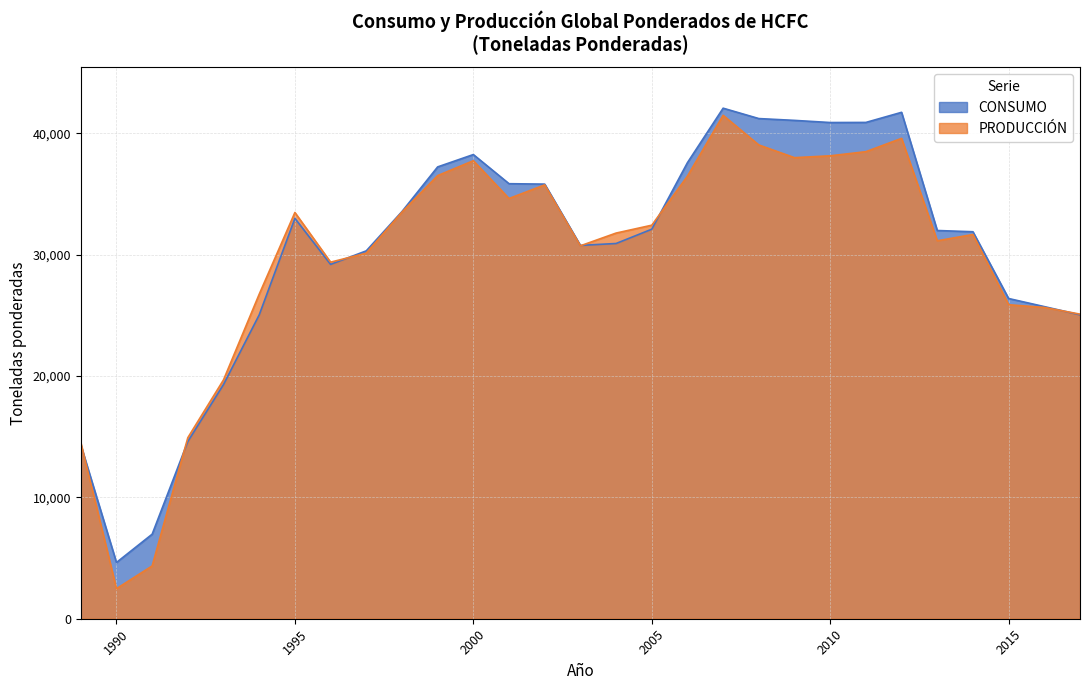

Reading left to right, extract all data points from this chart.

CONSUMO: 14335.7	4636.8	6968.0	14613.1	19307.9	25047.0	33001.7	29207.3	30324.1	33560.0	37242.5	38260.5	35858.3	35824.1	30772.6	30929.8	32107.3	37593.6	42082.3	41226.8	41077.0	40900.5	40908.5	41742.2	32000.4	31897.7	26395.0	25727.0	25052.2
PRODUCCIÓN: 14511.5	2477.6	4353.9	14925.1	19691.9	26750.9	33484.7	29391.1	30131.9	33514.9	36525.9	37753.7	34638.3	35761.8	30739.3	31788.5	32437.5	36482.6	41493.5	39050.8	38004.3	38157.6	38497.6	39595.6	31152.6	31672.3	25882.1	25659.3	25106.2